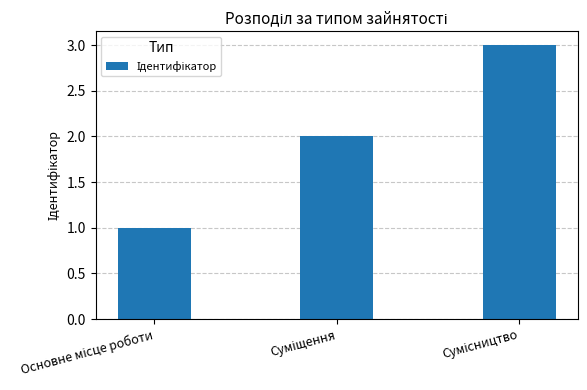

What is the greatest value displayed?

3